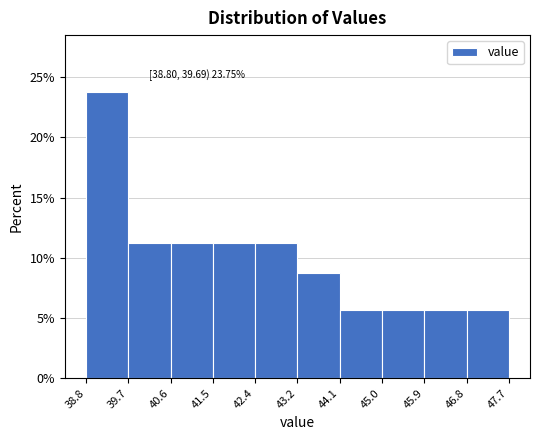

Which range on the x-axis has the tallest bar?

38.8 to 39.7